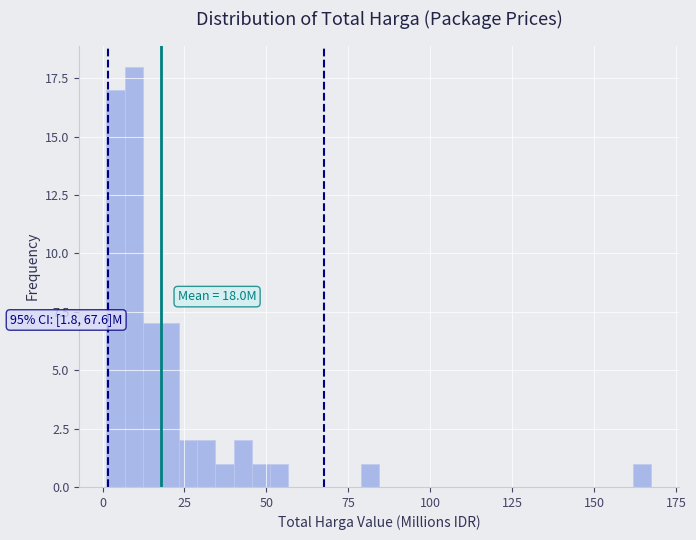

Read against the x-axis, roughly where is the centre of the tallest bar?

10